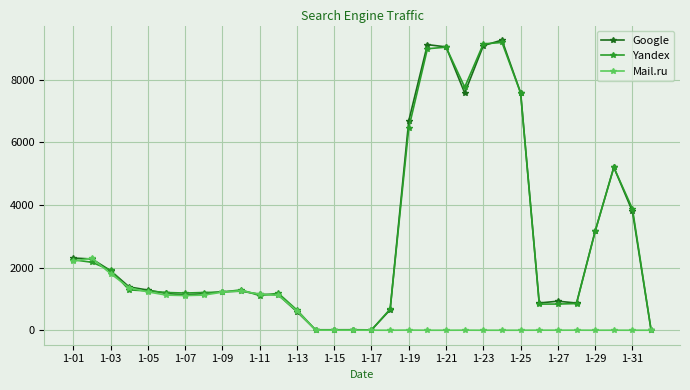

What is the difference between the maximum and minimum values in the Yandex series?

9188